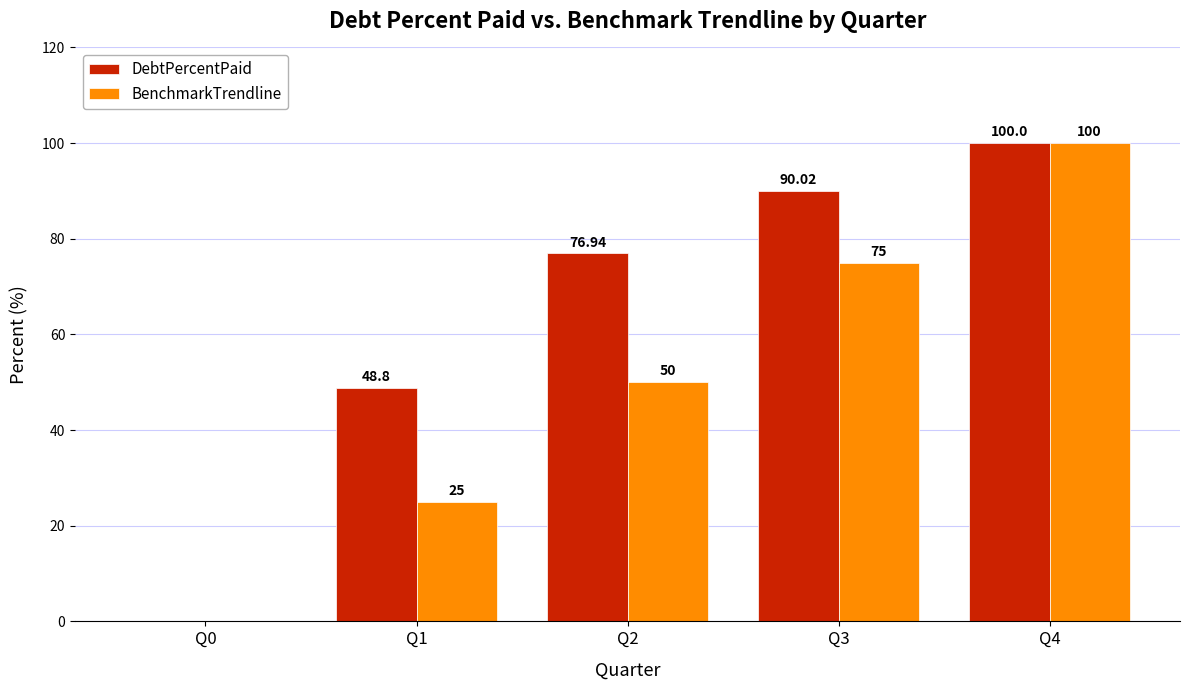

The value of DebtPercentPaid at Q1 is 48.8. True or false?

True